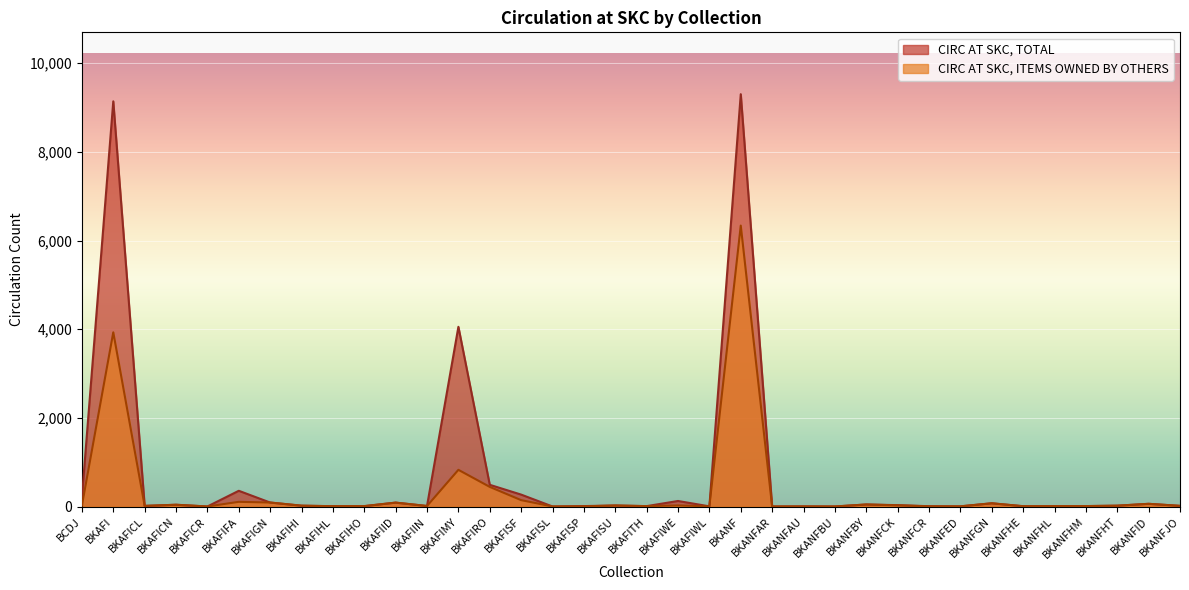

What is the average value of the CIRC AT SKC, TOTAL series?

682